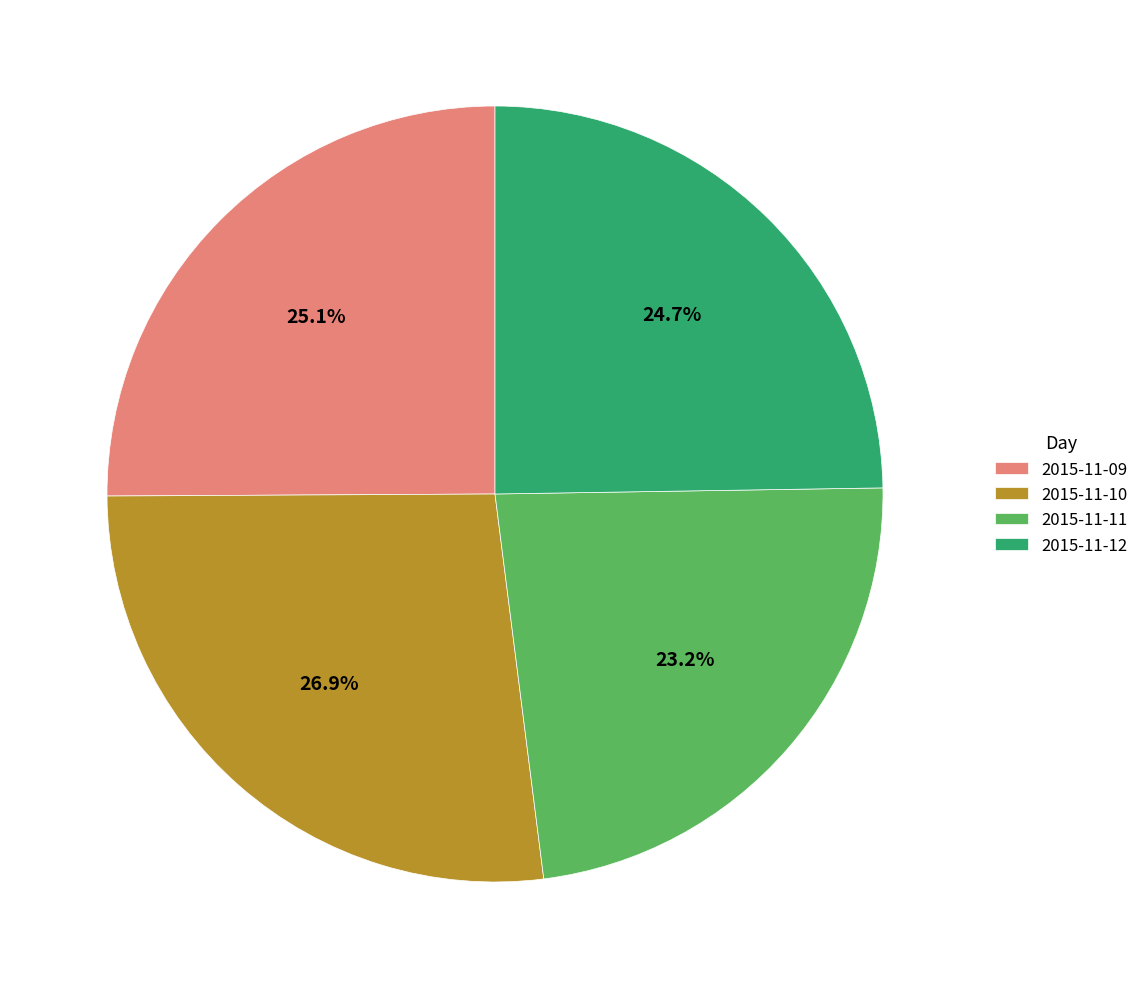

To the nearest percent, what portion does 2015-11-11 represent?

23%